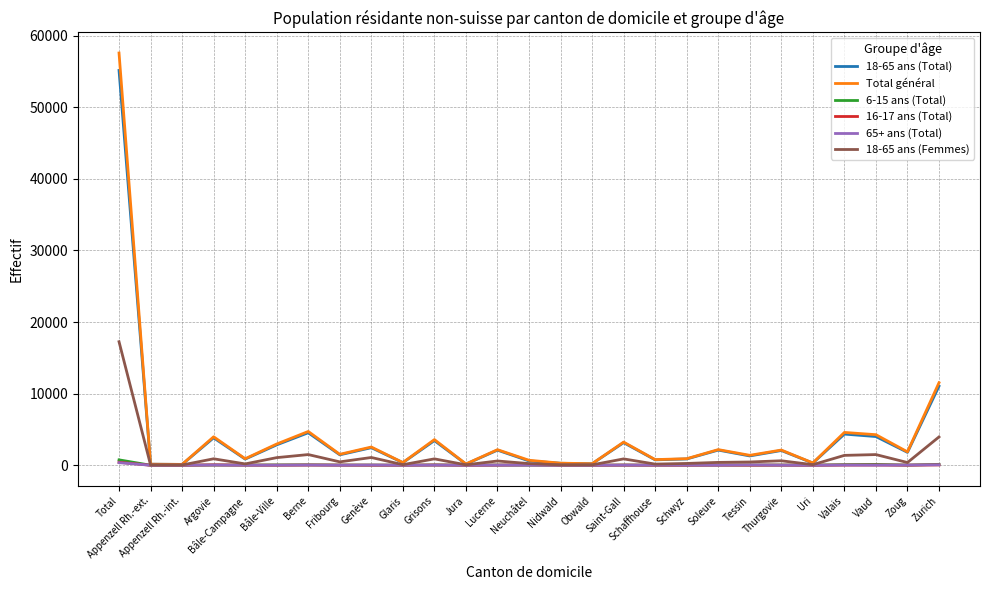

What is the maximum value for 18-65 ans (Total)?

55146